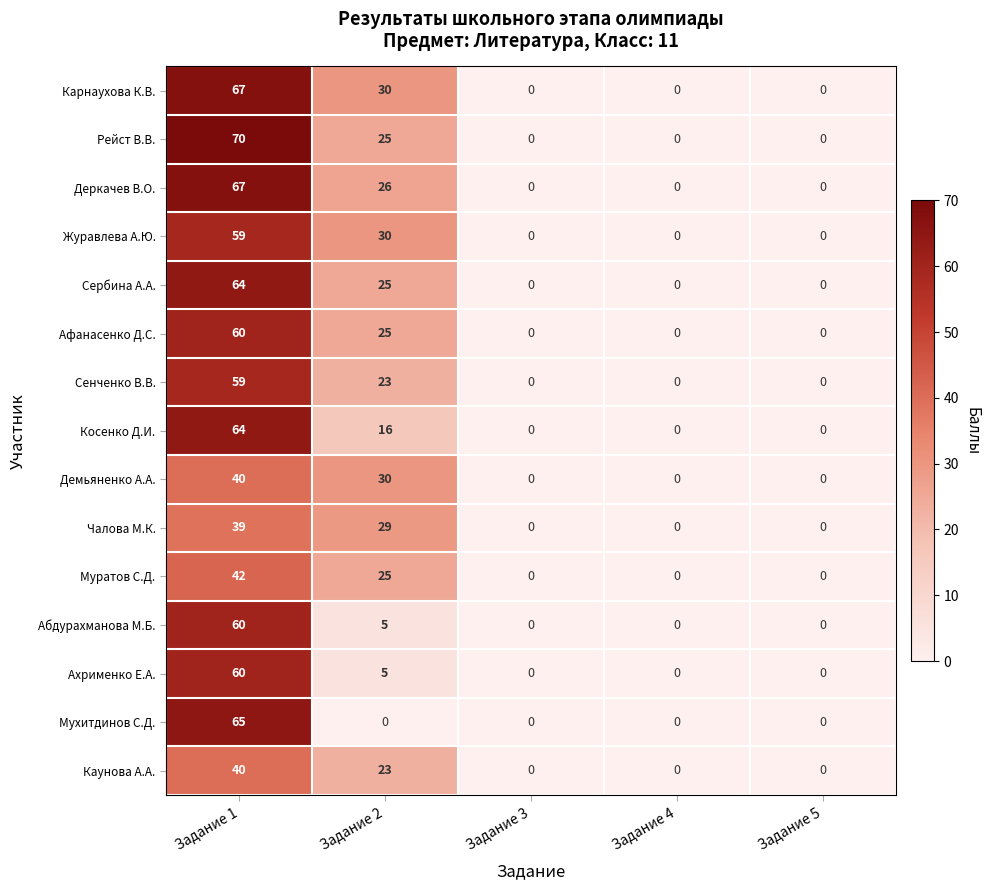

What is the difference between the maximum and minimum values in the Муратов С.Д. series?

42